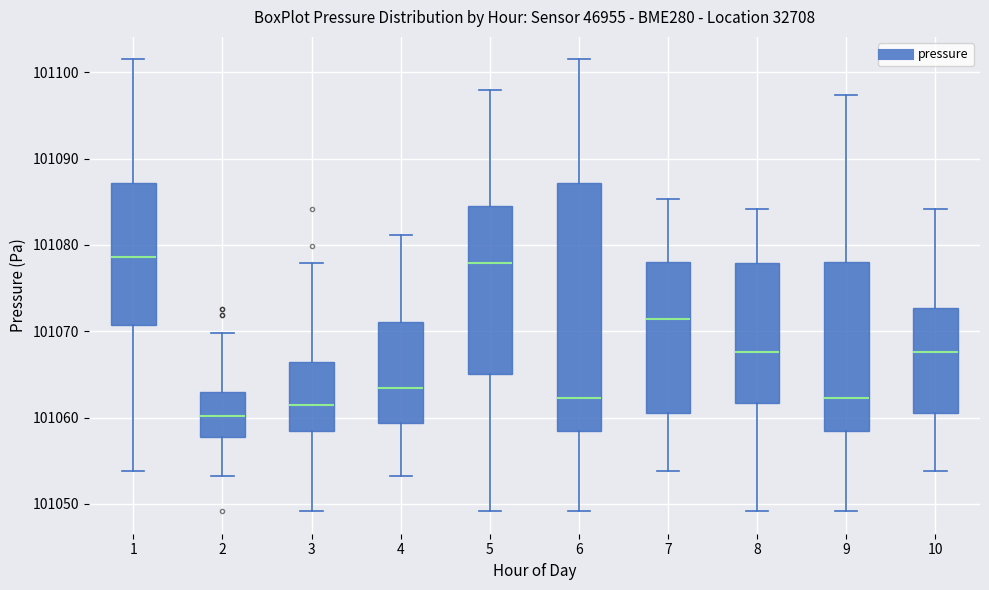

Reading left to right, read every box against the y-axis: the position of its median line, the range the box covers, and the ends of its whiskers. The values are not printed on the chart, so give them approximately, as read against the axis.

1: median 101079, box 101071 to 101087, whiskers 101054 to 101101
2: median 101060, box 101058 to 101063, whiskers 101053 to 101070
3: median 101061, box 101058 to 101066, whiskers 101049 to 101078
4: median 101063, box 101059 to 101071, whiskers 101053 to 101081
5: median 101078, box 101065 to 101084, whiskers 101049 to 101098
6: median 101062, box 101058 to 101087, whiskers 101049 to 101101
7: median 101071, box 101061 to 101078, whiskers 101054 to 101085
8: median 101068, box 101062 to 101078, whiskers 101049 to 101084
9: median 101062, box 101058 to 101078, whiskers 101049 to 101097
10: median 101068, box 101061 to 101073, whiskers 101054 to 101084